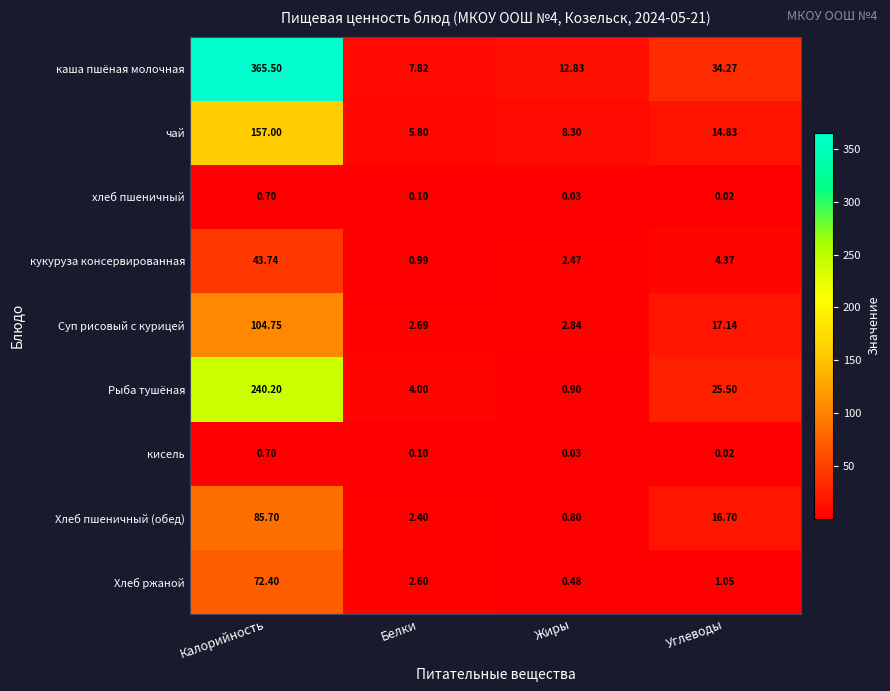

What is the total value across all series at Жиры?

28.7